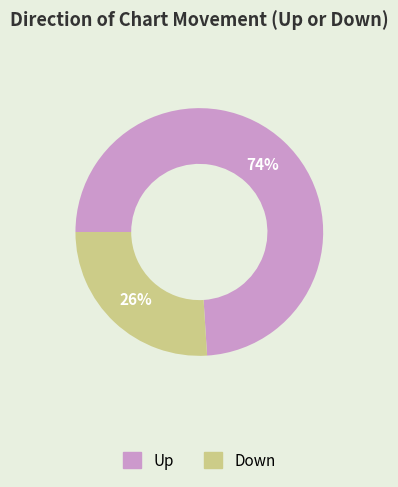

What is the ratio of the value at Down to the value at Up?

0.4